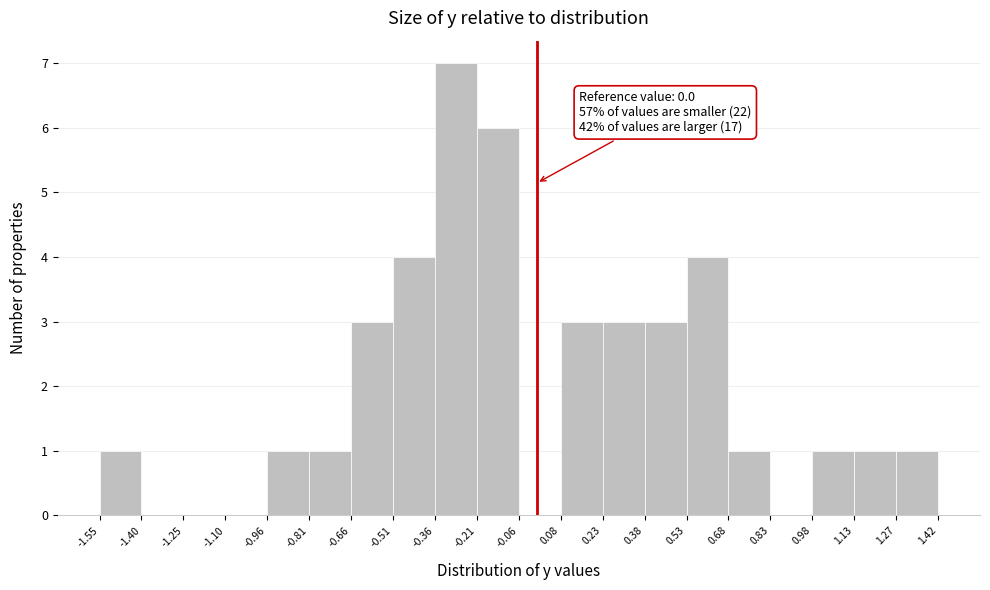

Which range on the x-axis has the tallest bar?

-0.36 to -0.21